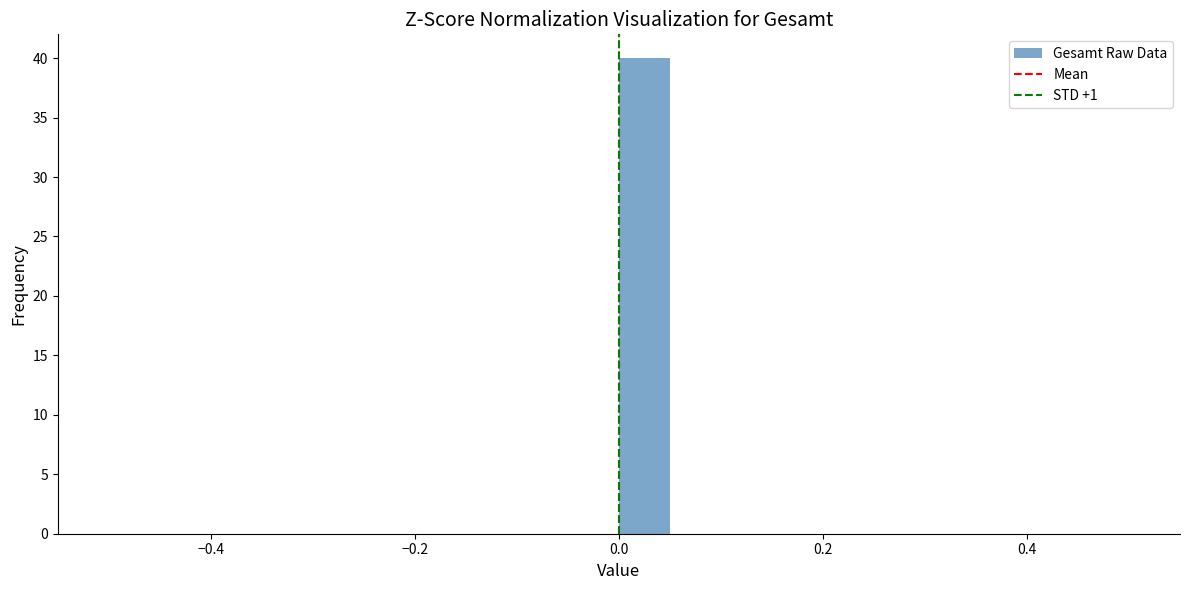

Around what value on the x-axis is the tallest bar? Give the approximate position of its centre, as read against the axis.

0.02